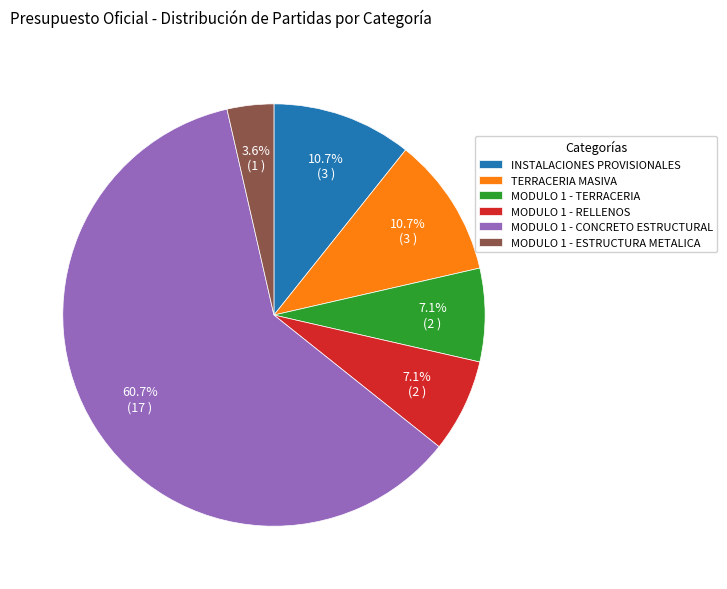

Between MODULO 1 - CONCRETO ESTRUCTURAL and MODULO 1 - ESTRUCTURA METALICA, which is larger?

MODULO 1 - CONCRETO ESTRUCTURAL